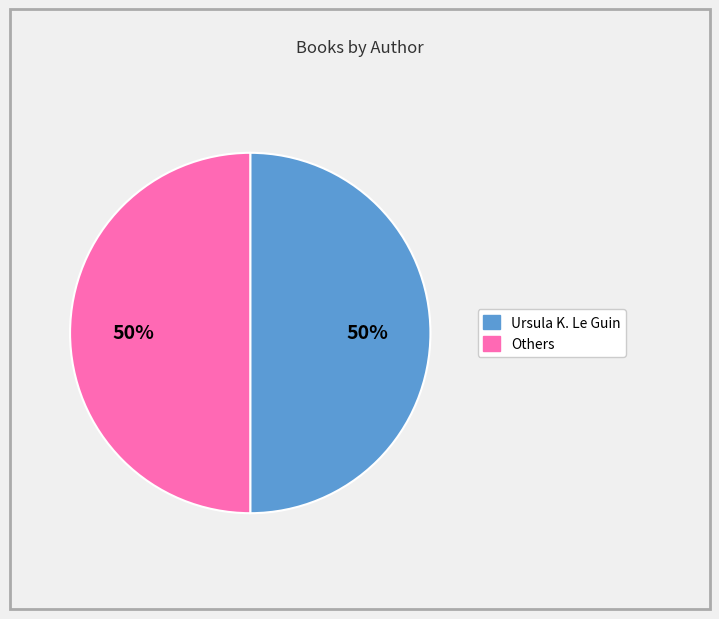

To the nearest percent, what is the average slice percentage?

50%